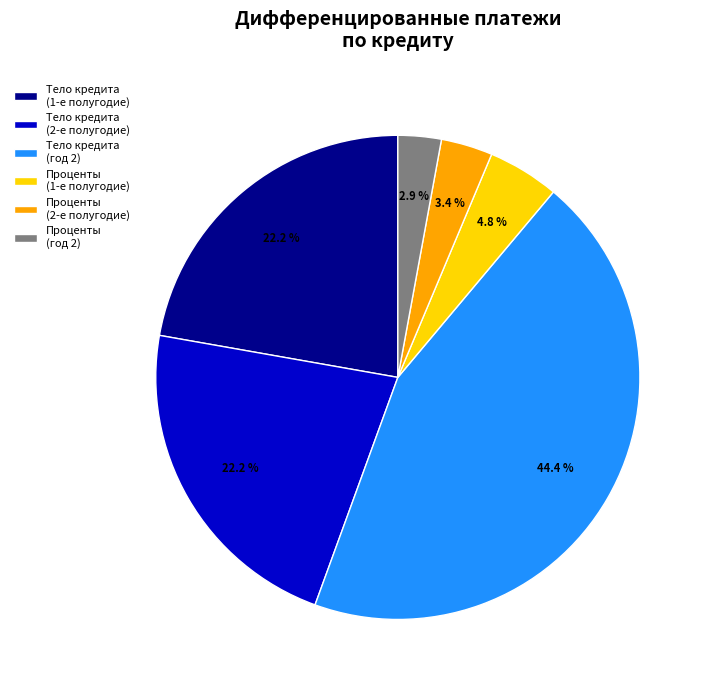

Count the number of slices in the pie.

6